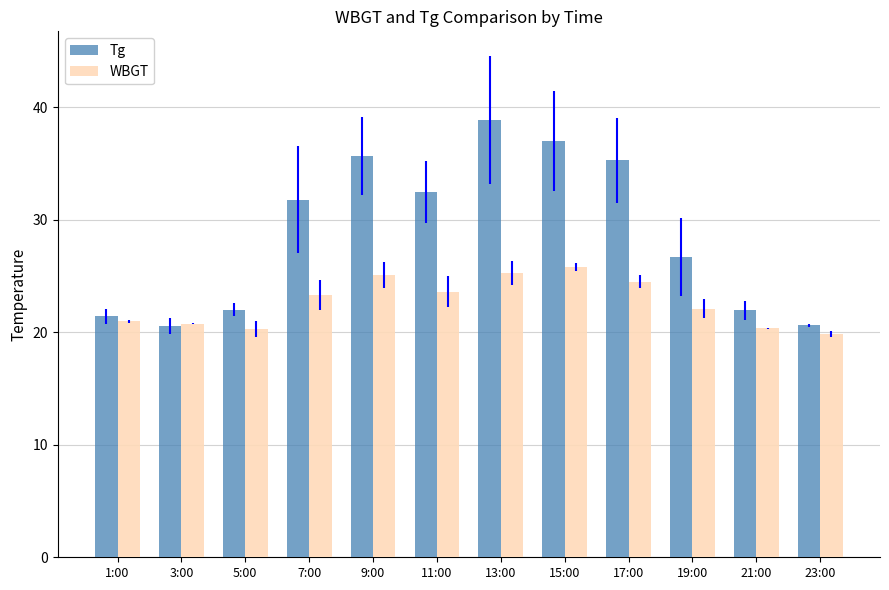

At how many categories does at least one series exceed 34?

4